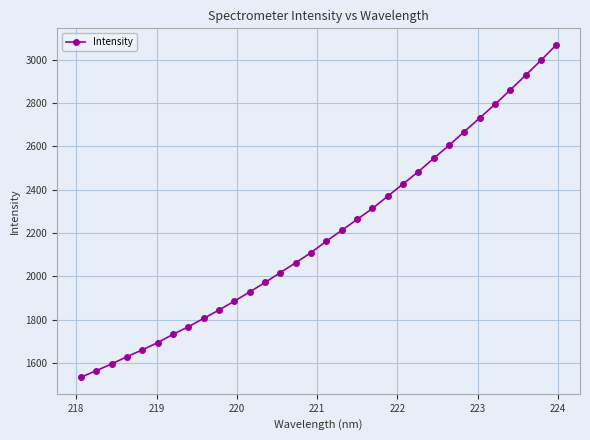

What is the value of the 12th point from the left?

1928.4